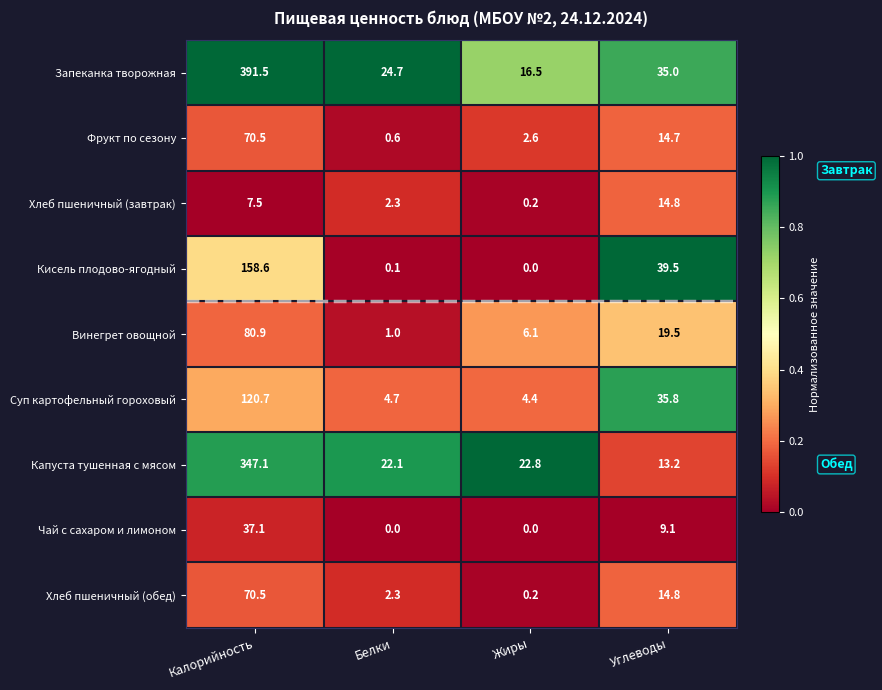

The Фрукт по сезону series shows 125.3 at Калорийность. True or false?

False